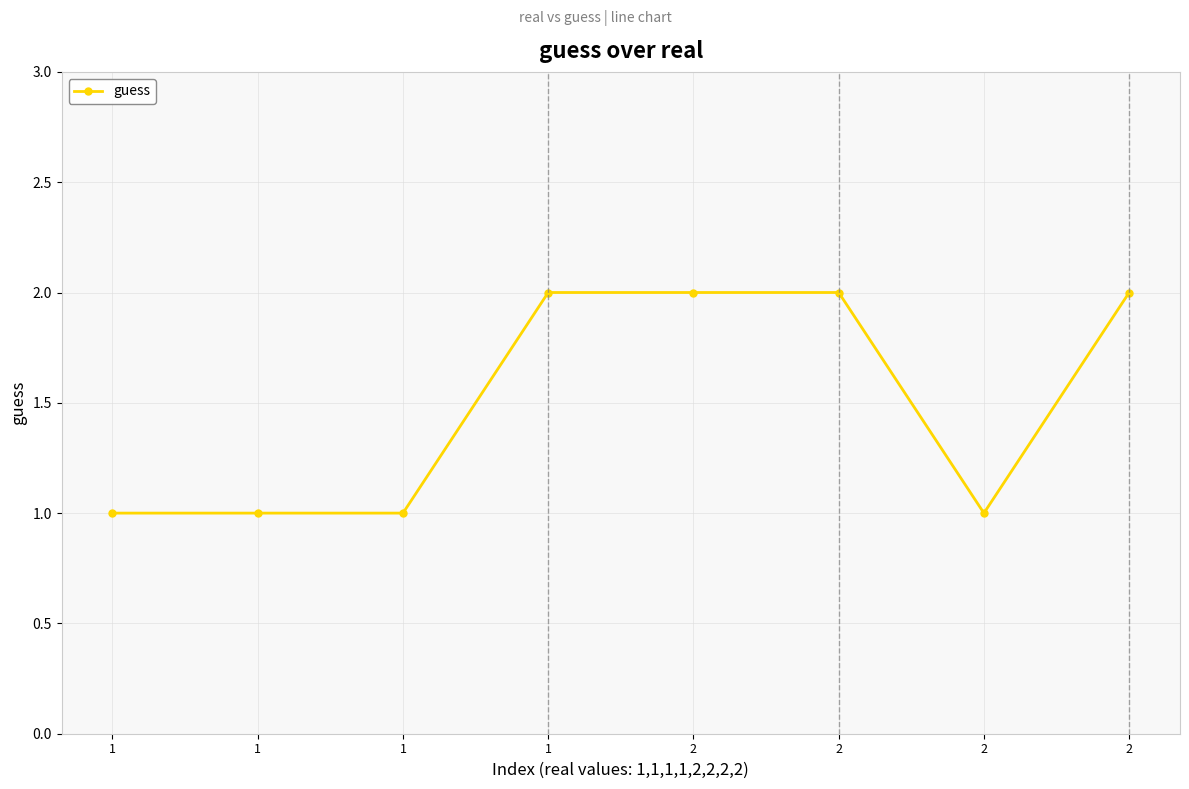

What is the smallest value displayed?

1